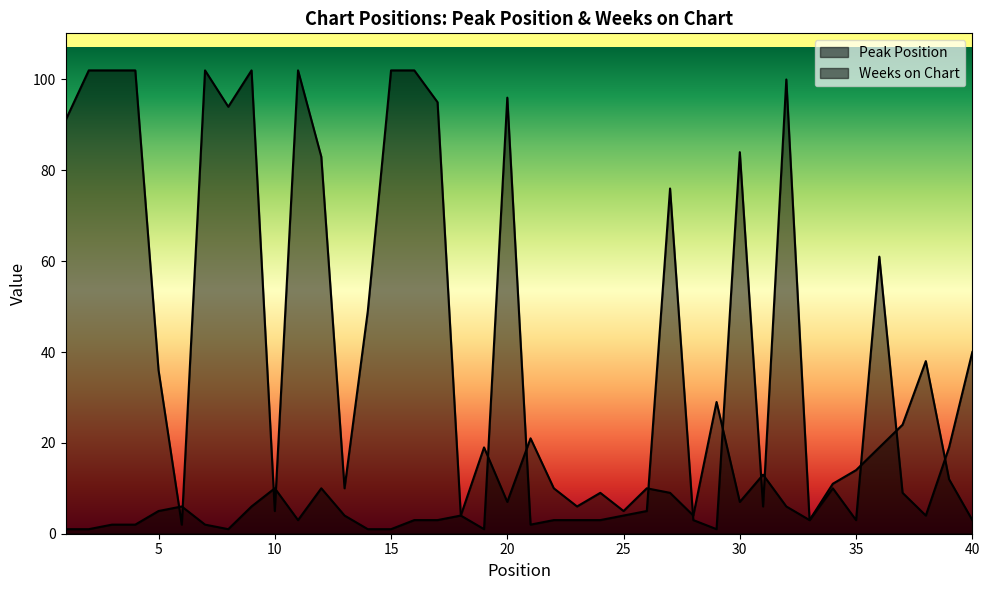

What is the value of the Weeks on Chart point at the 7th from the left?

102